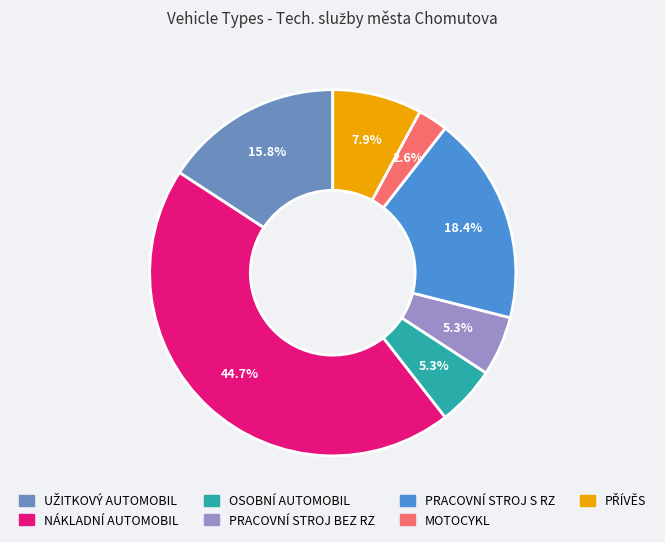

Does OSOBNÍ AUTOMOBIL represent more than half of the total?

No